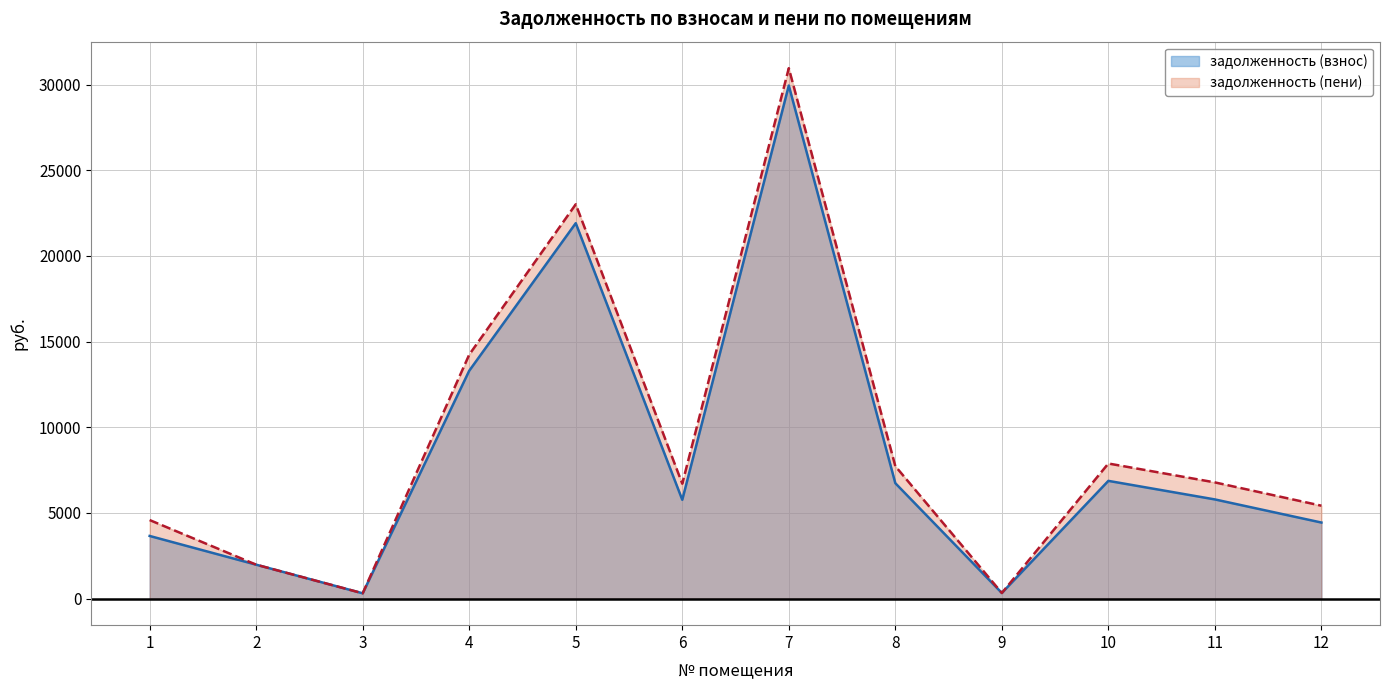

True or false: задолженность (пени) and задолженность (взнос) intersect in this chart.

False